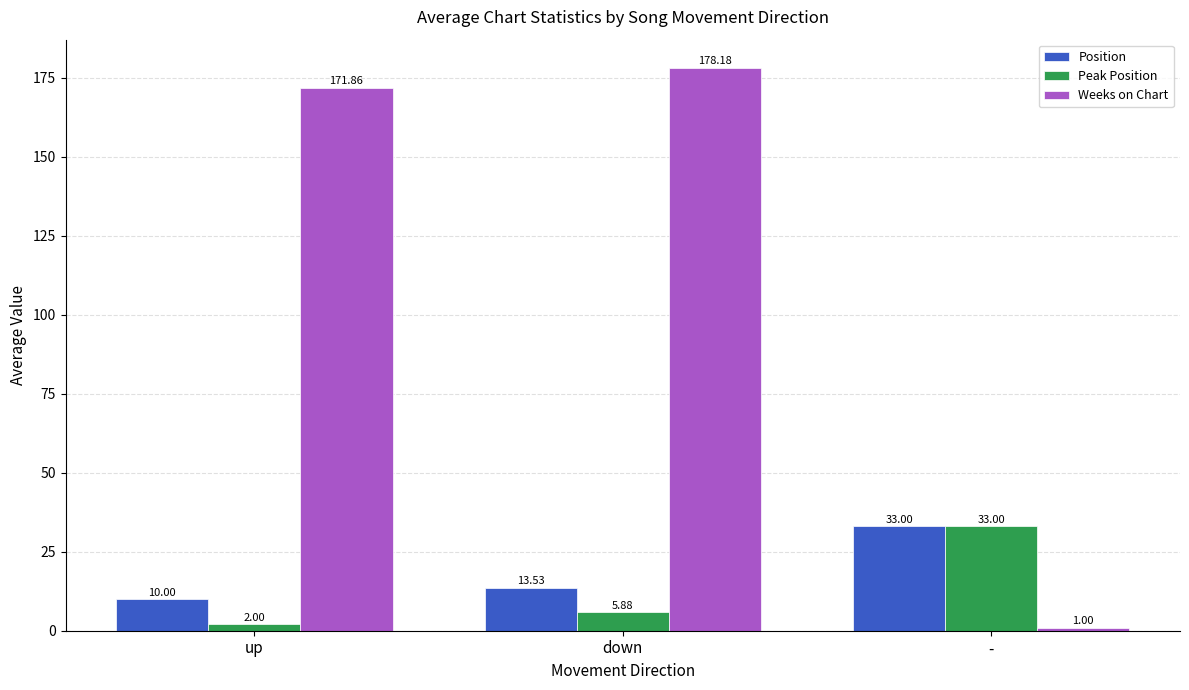

Which series has the widest spread of values?

Weeks on Chart